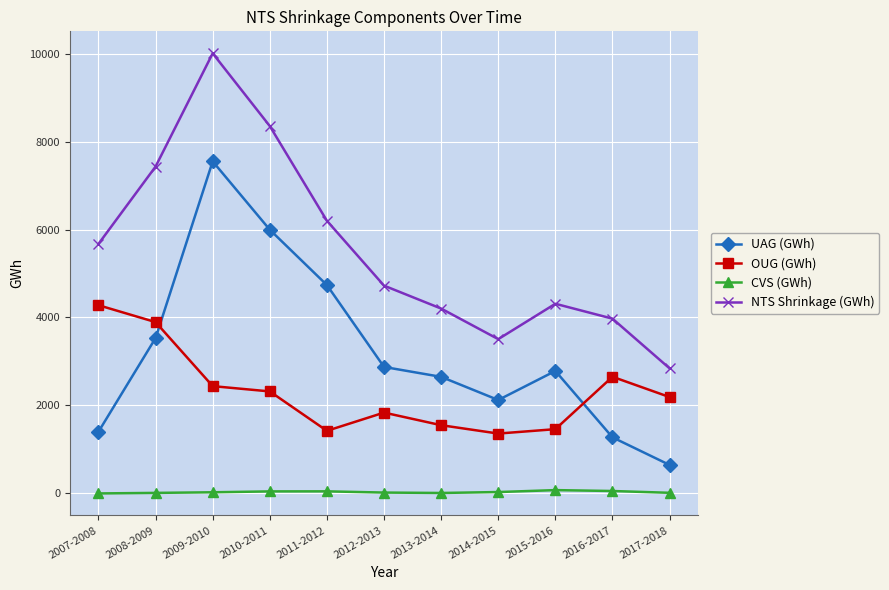

What is the difference between the second highest and minimum values in the OUG (GWh) series?

2536.2